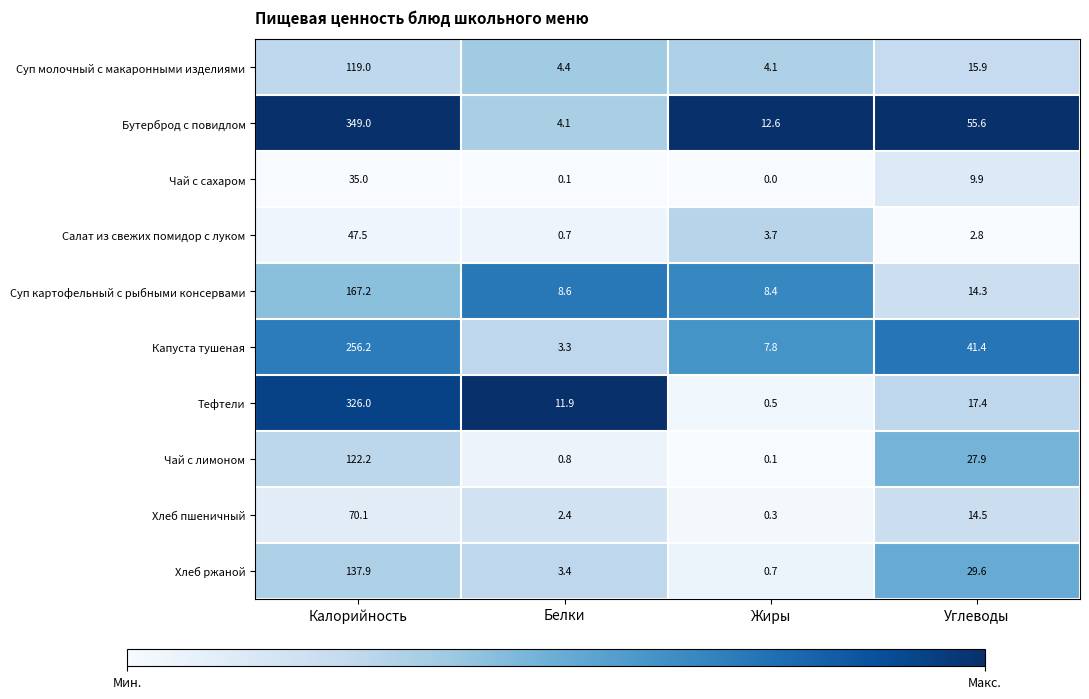

What is the average value of the Салат из свежих помидор с луком series?

13.7